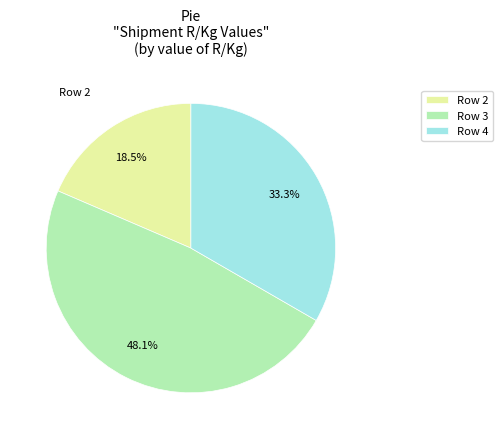

Rank the categories by value from lowest to highest.

Row 2, Row 4, Row 3